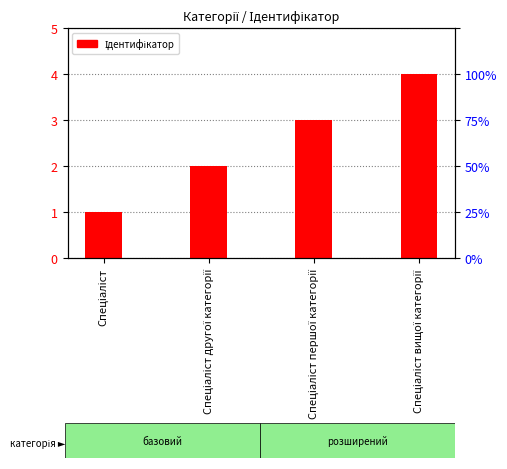

Which label corresponds to the largest value in the chart?

Спеціаліст вищої категорії